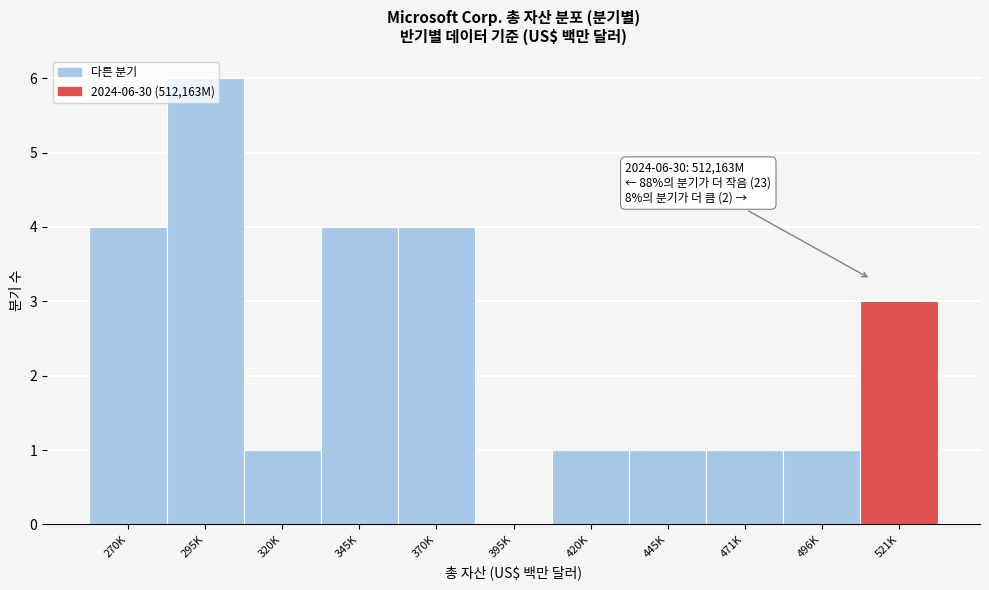

What is the sum of all values?

26